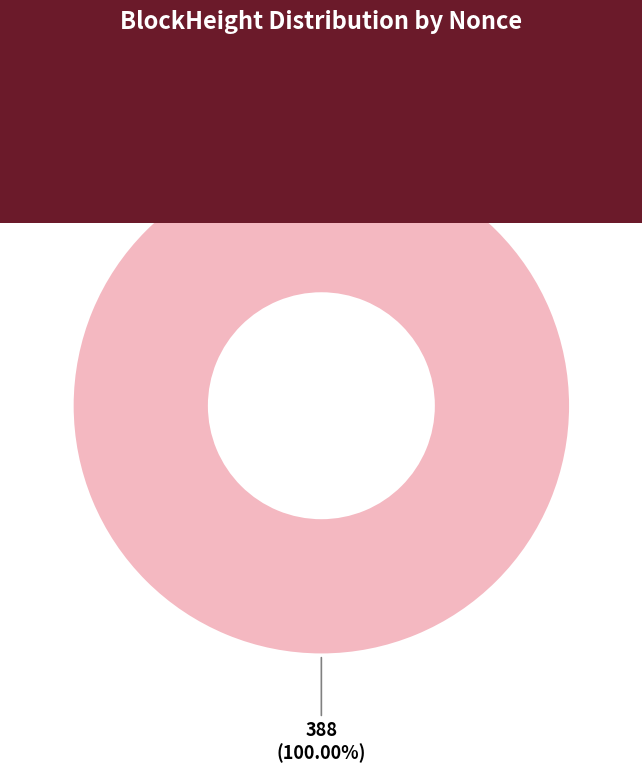

To the nearest percent, what is the average slice percentage?

50%